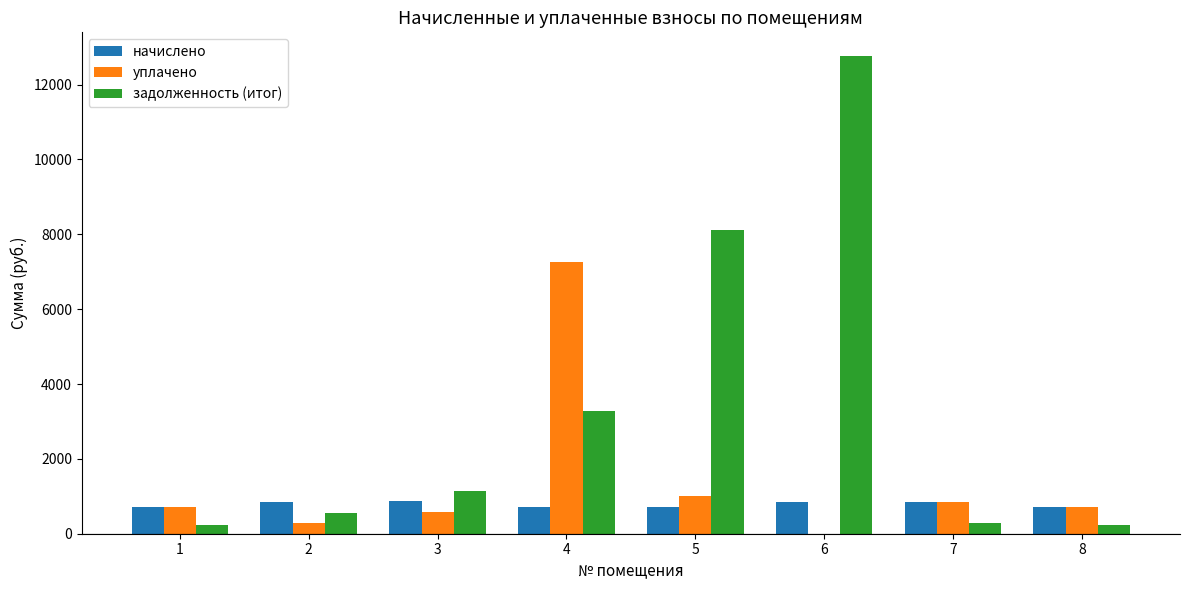

True or false: начислено has a value of 706.3 at 8.

True